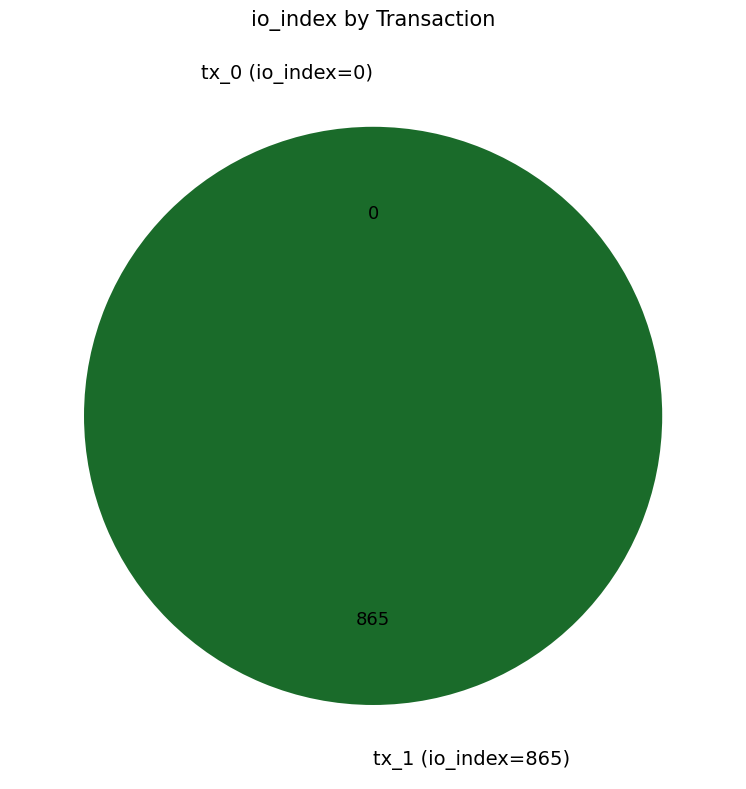

What is the largest slice in the pie chart?

tx_1 (io_index=865)